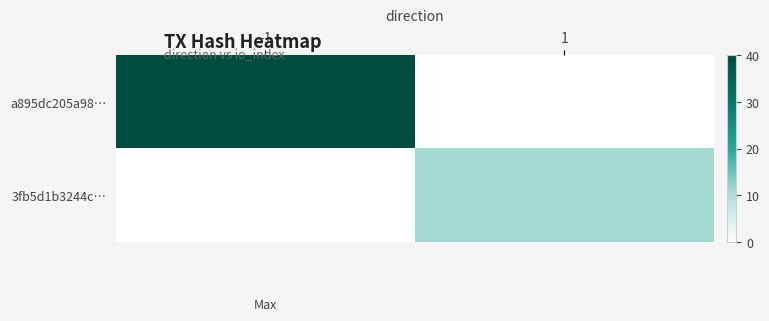

Between -1 and 1, which series saw the biggest shift?

a895dc205a98…